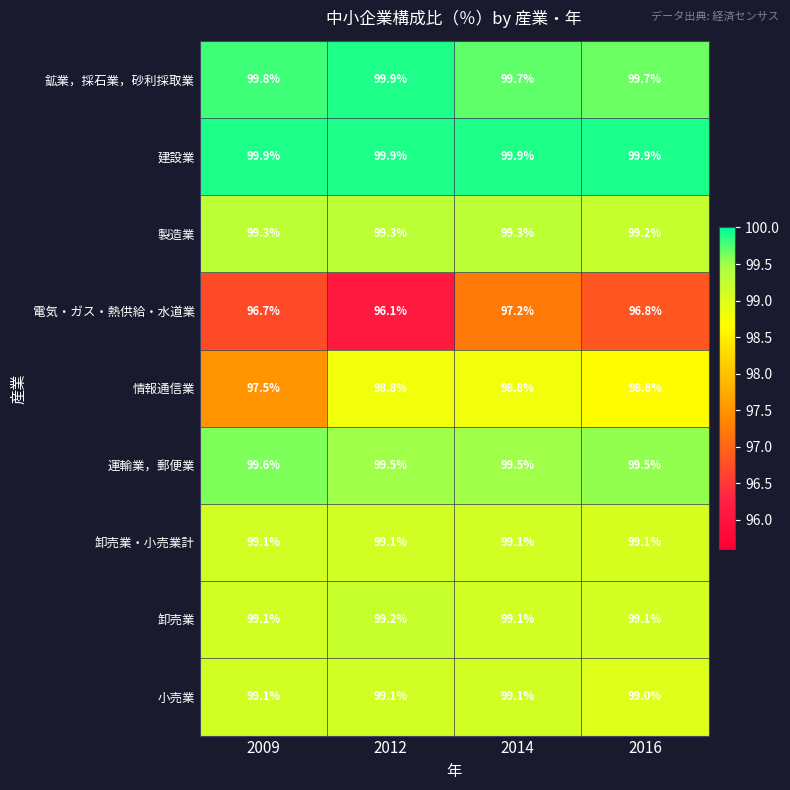

What is the average value of the 卸売業・小売業計 series?

99.1